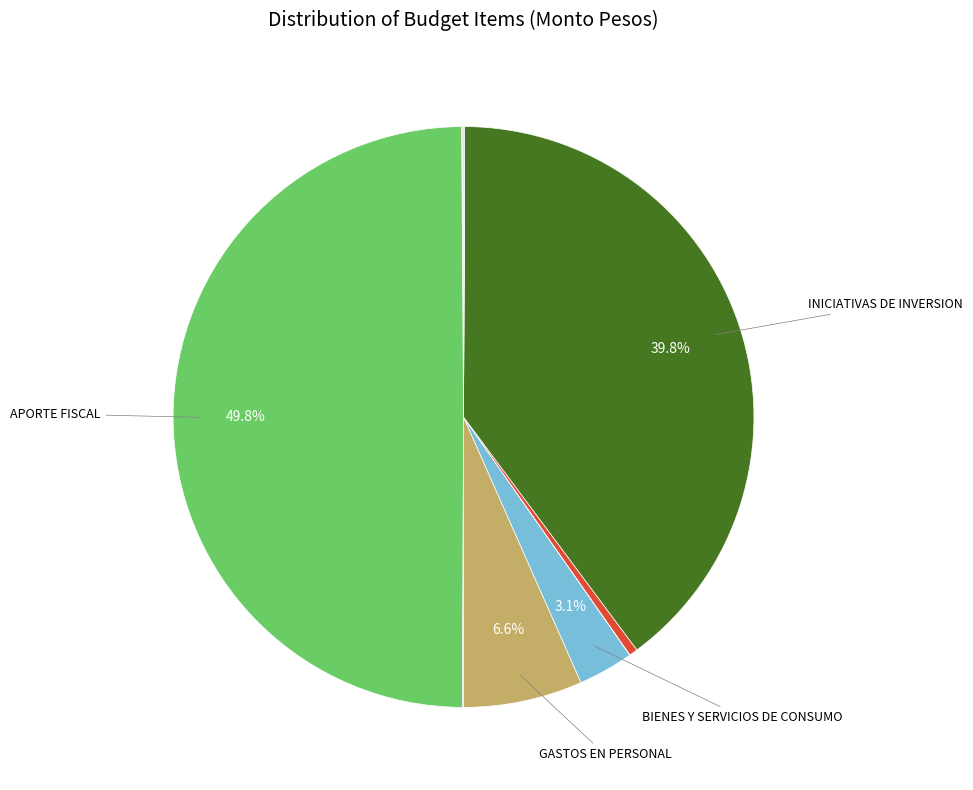

To the nearest percent, what is the average slice percentage?

9%